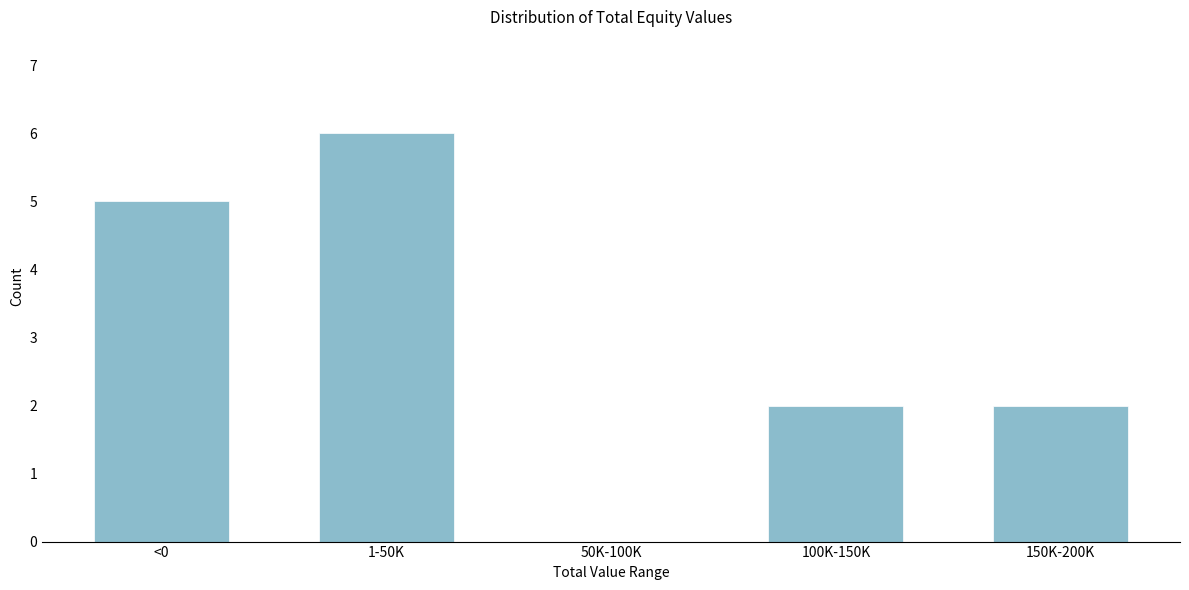

Reading left to right, what are all the values shown in this chart?

<0=5	1-50K=6	50K-100K=0	100K-150K=2	150K-200K=2